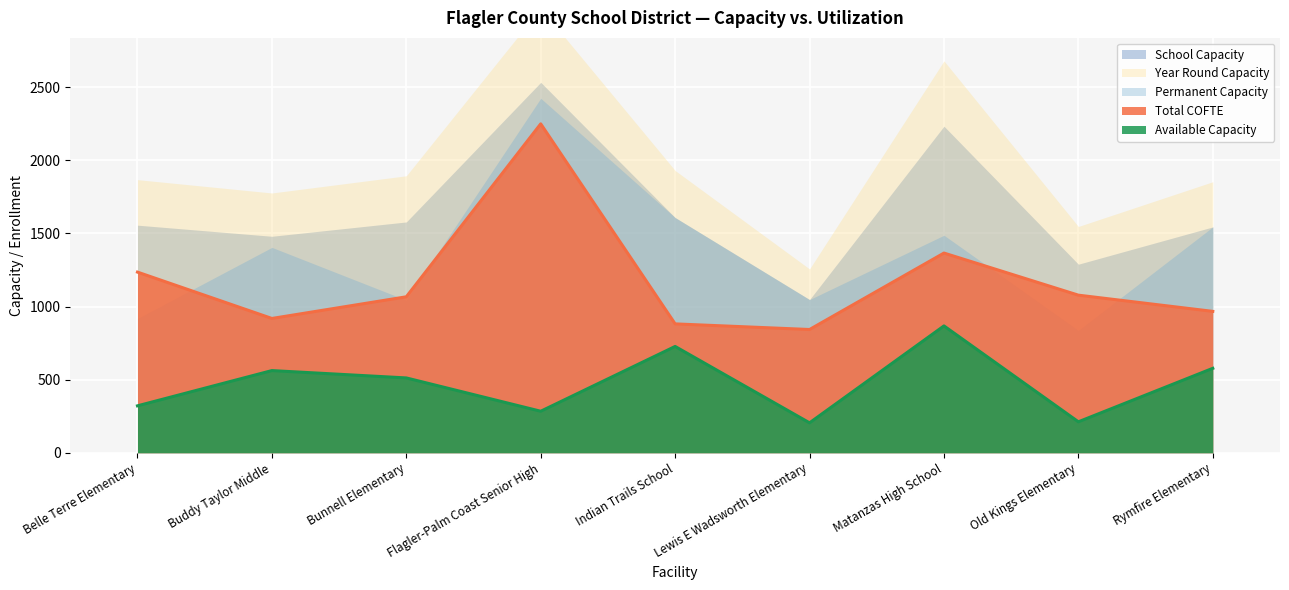

Which series has the largest total across all categories?

Year Round Capacity